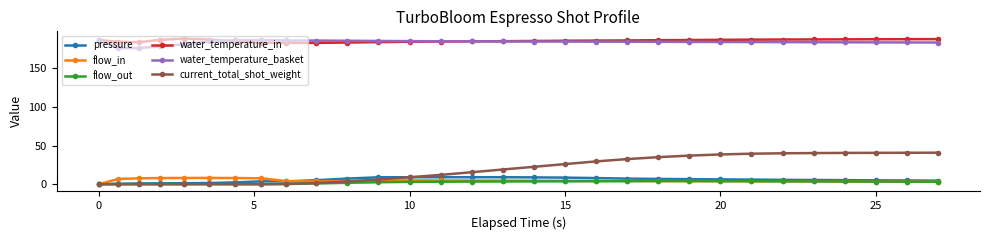

Which series has the widest spread of values?

current_total_shot_weight